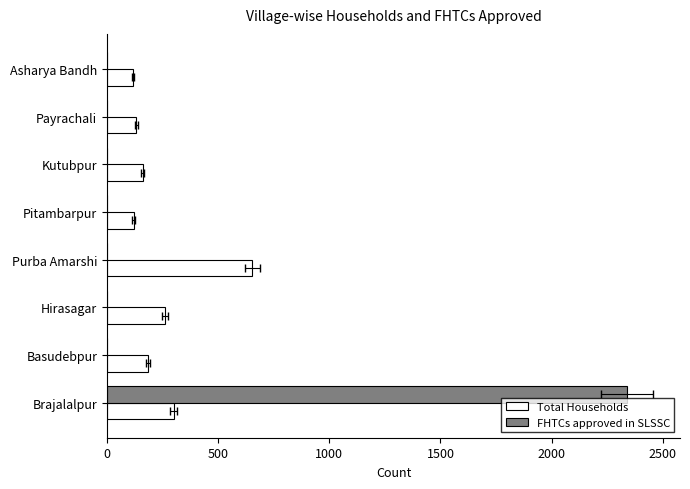

How many distinct data groups are displayed?

2